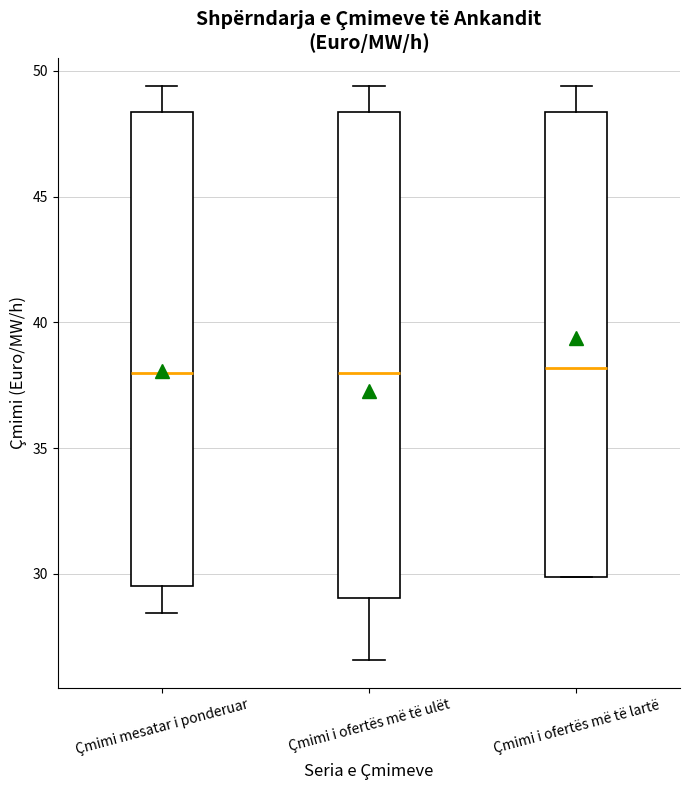

Where is the upper edge of the box for Çmimi i ofertës më të ulët on the y-axis? The values are not printed on the chart, so give them approximately, as read against the axis.

48.5